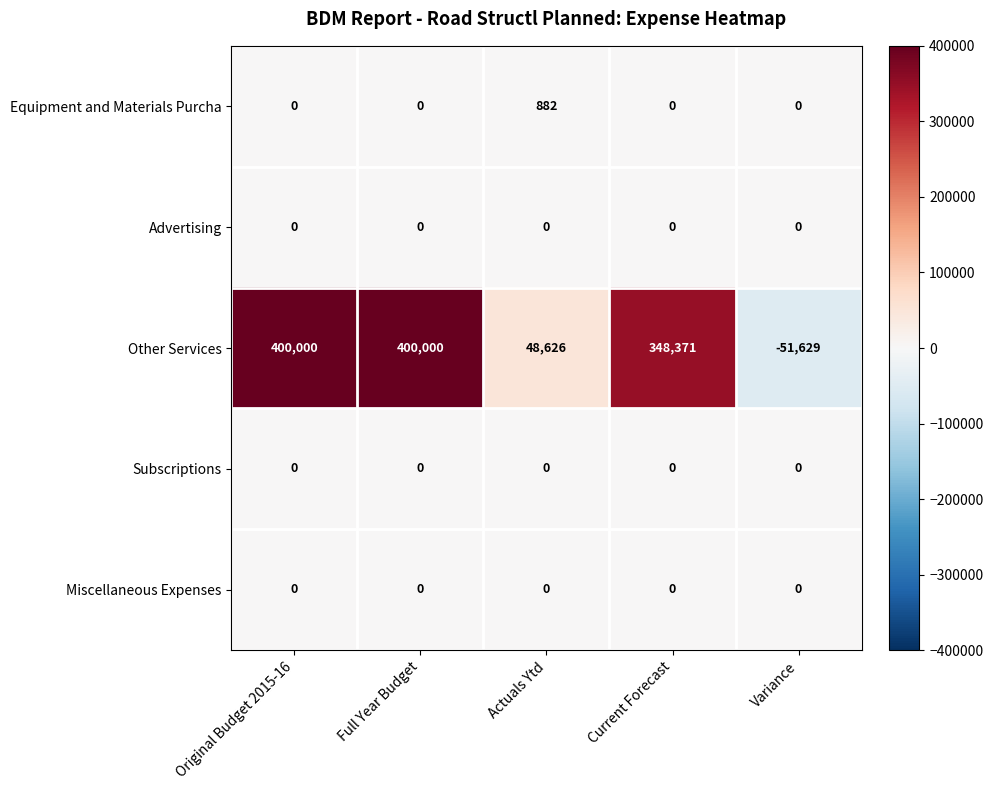

Which series changed the most between Original Budget 2015-16 and Current Forecast?

Other Services